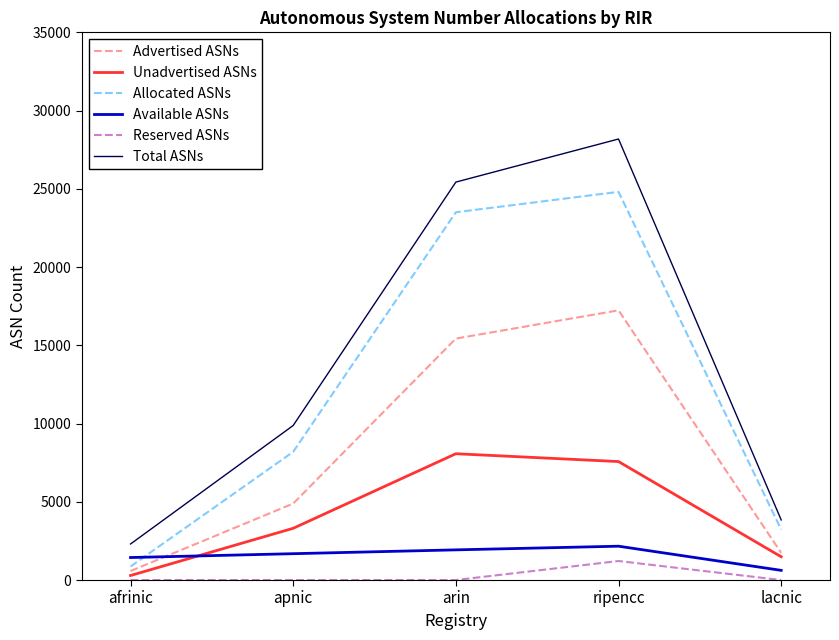

What is the sum of all Unadvertised ASNs values?

20722